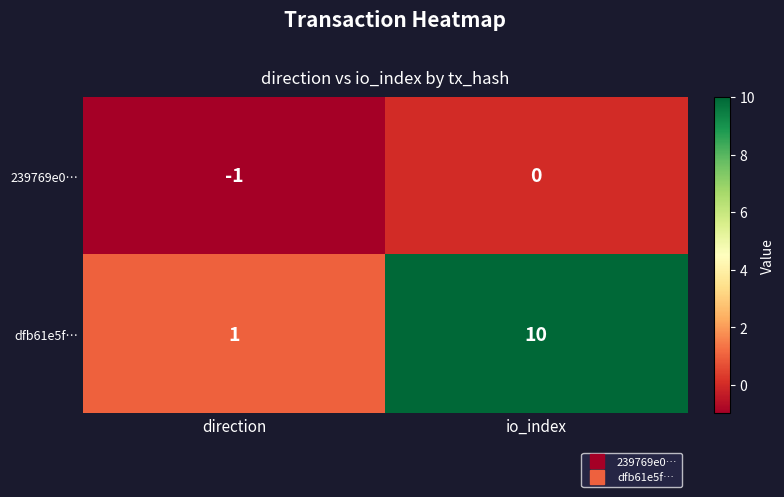

Rank the series at io_index from lowest to highest value.

239769e0…, dfb61e5f…